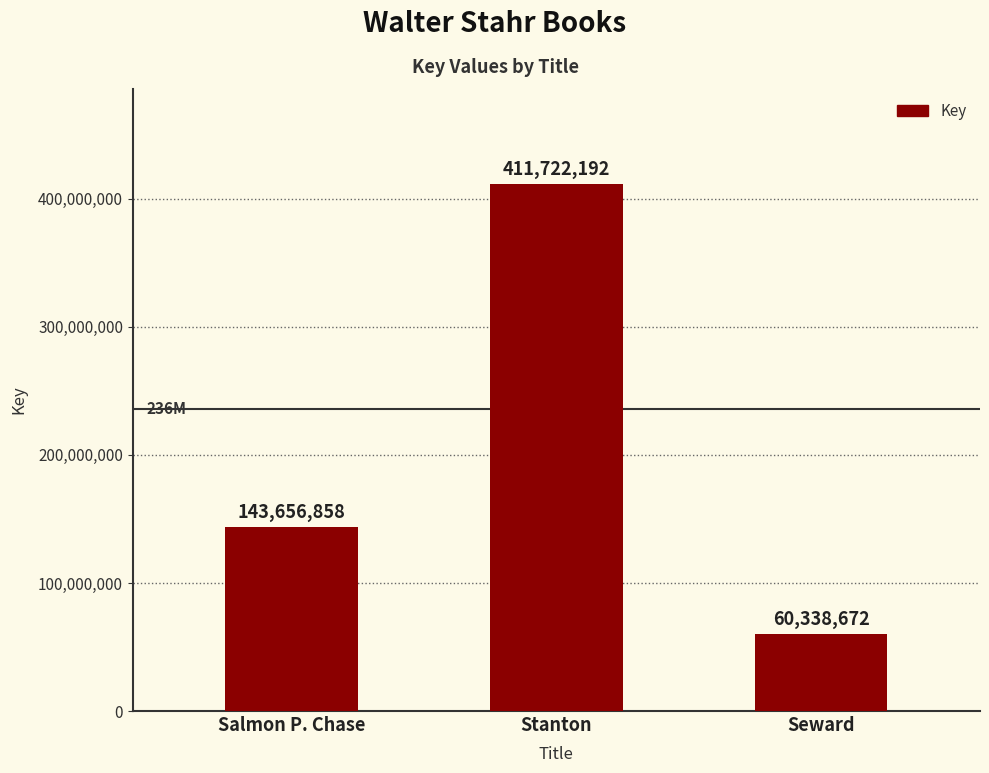

What is the change in value from Stanton to Seward?

-351383520